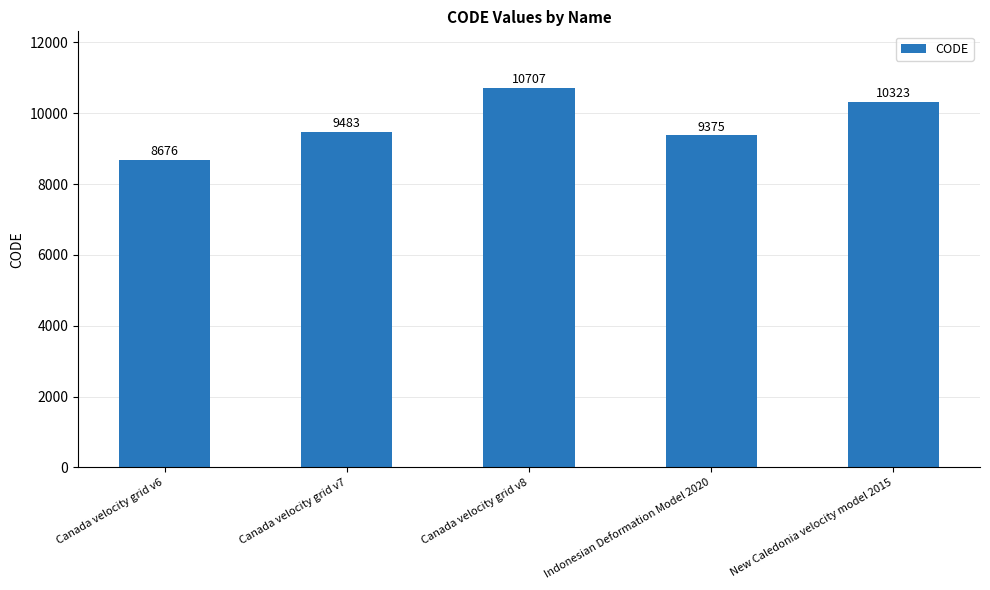

The value at New Caledonia velocity model 2015 is 10323. True or false?

True